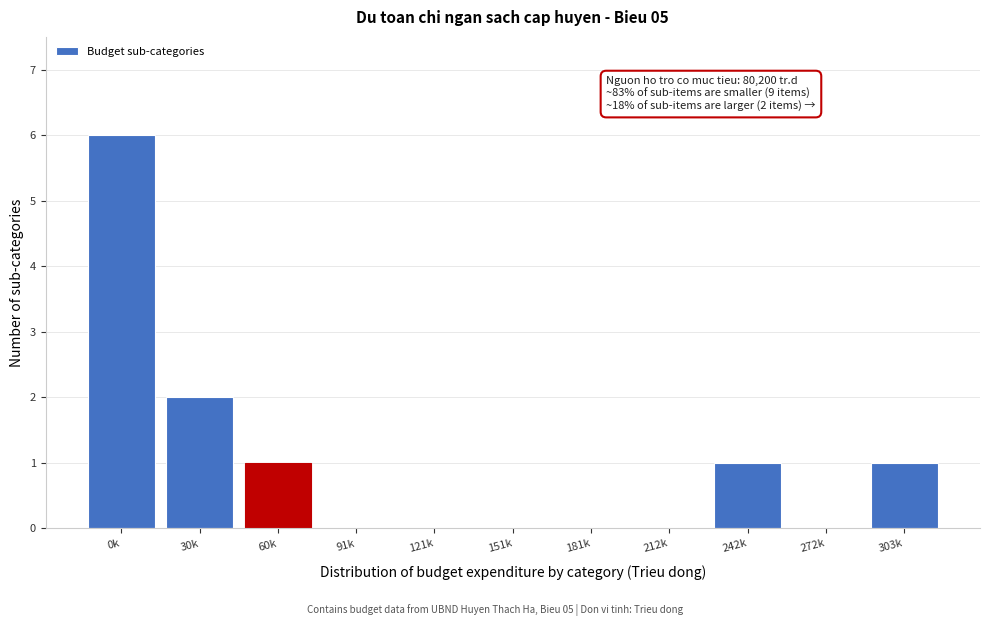

Which has a higher value, 30k or 212k?

30k